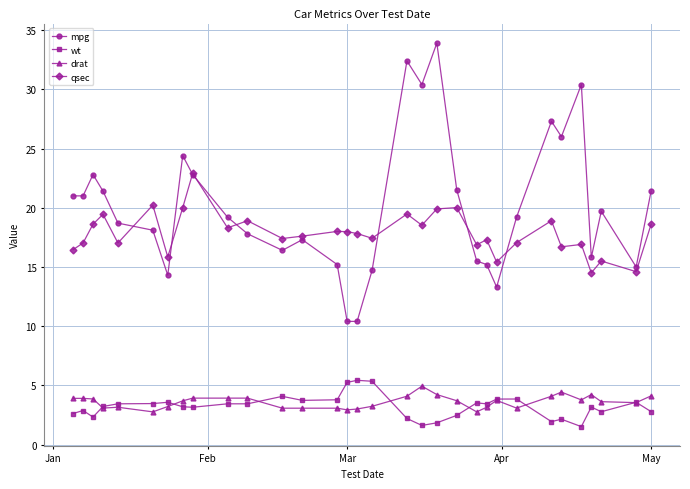

What is the difference between the second highest and second lowest values in the mpg series?

22.0